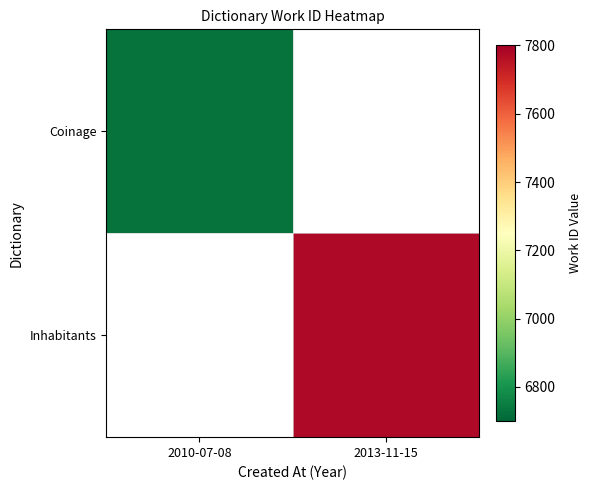

Is it true that Coinage equals 6729.0 at 2010-07-08?

True